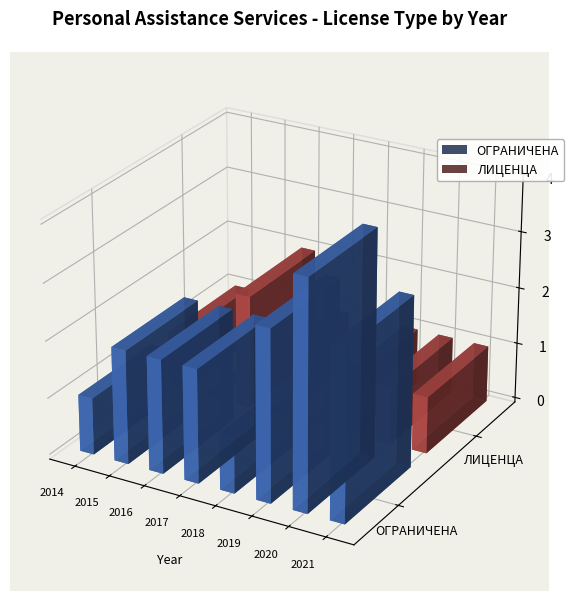

Which has a higher value, 25 or 8?

25